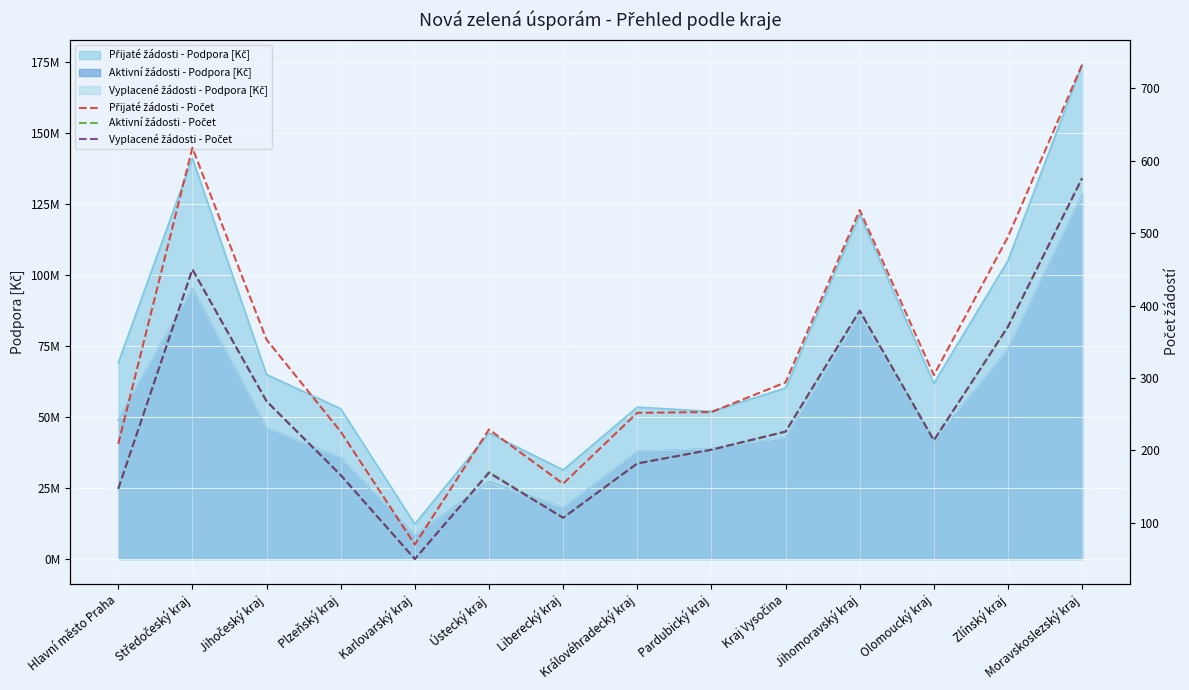

Is it true that Přijaté žádosti - Počet equals 252 at Královéhradecký kraj?

True